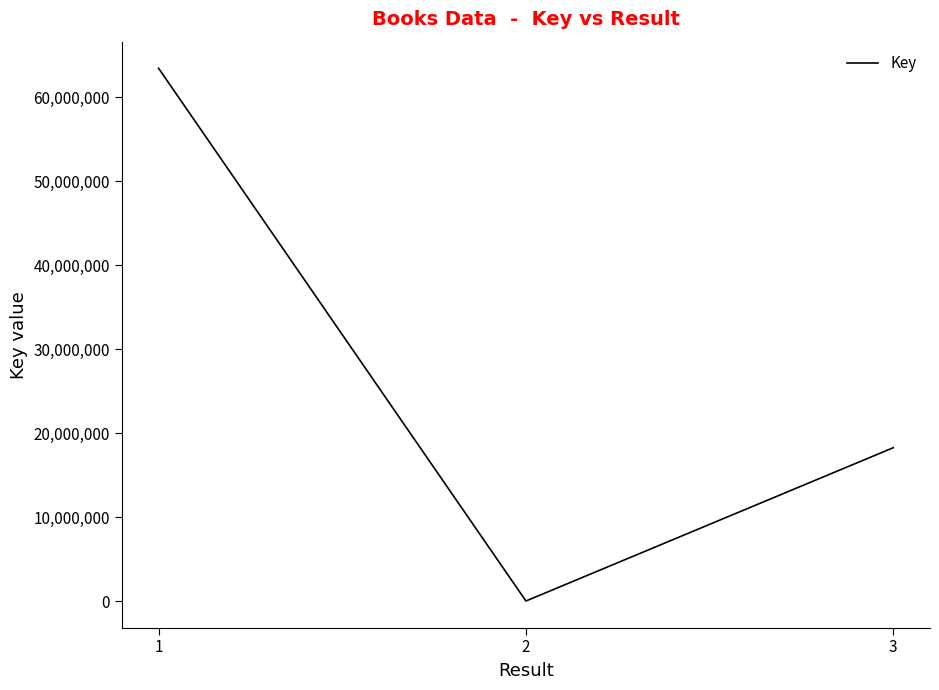

Which category has the lowest value across all series?

2